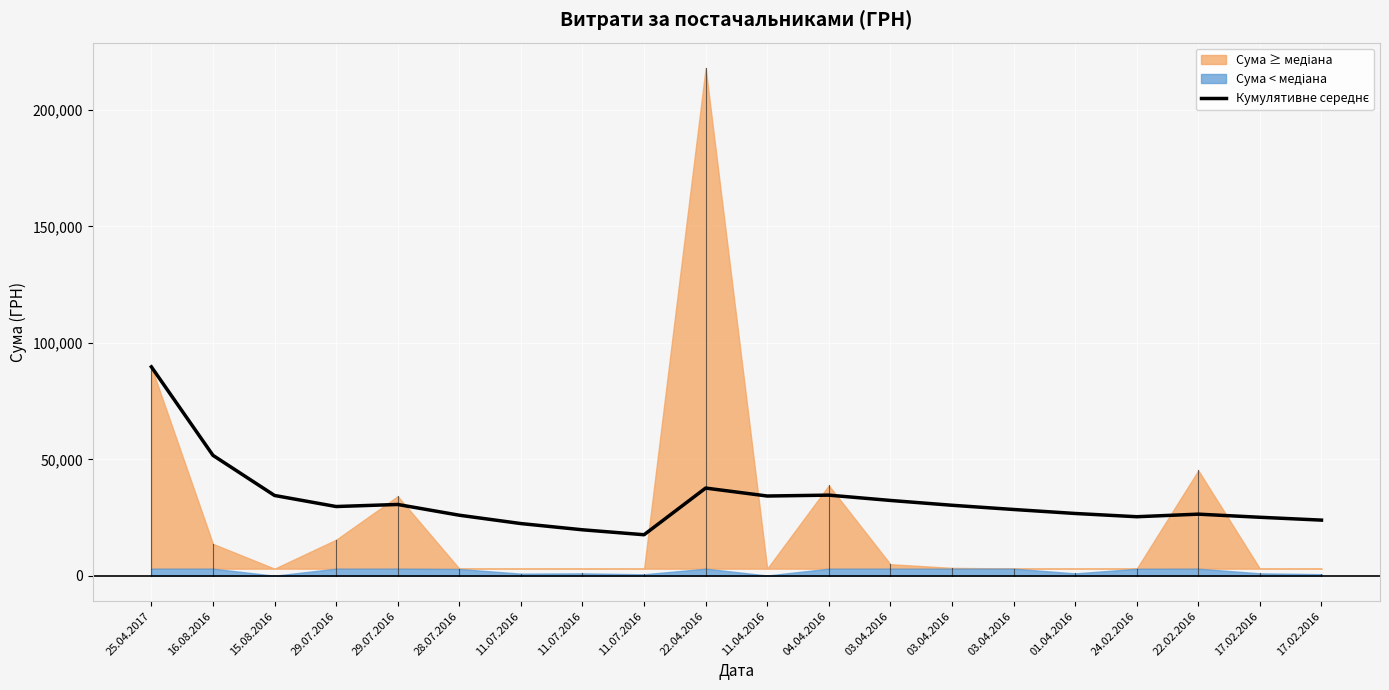

Reading left to right, what are all the values shown in this chart?

89716.8	51705.9	34477.6	29728.2	30615.6	25998.0	22412.6	19738.6	17615.0	37657.9	34243.9	34622.9	32340.4	30272.5	28461.2	26745.5	25348.4	26453.0	25115.0	23893.2